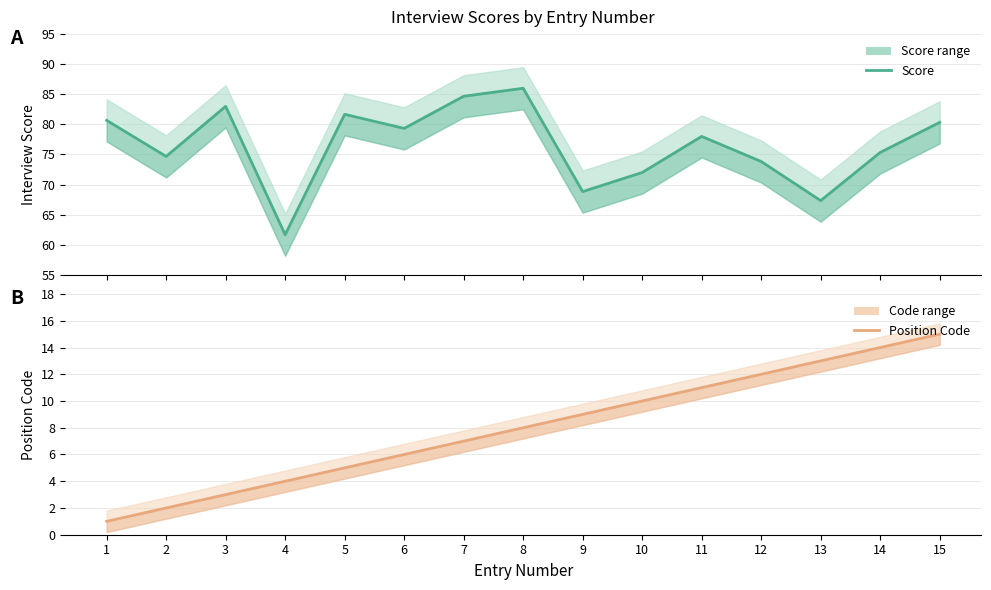

Is the value of Score at 12 greater than the value of Position Code at 6?

Yes